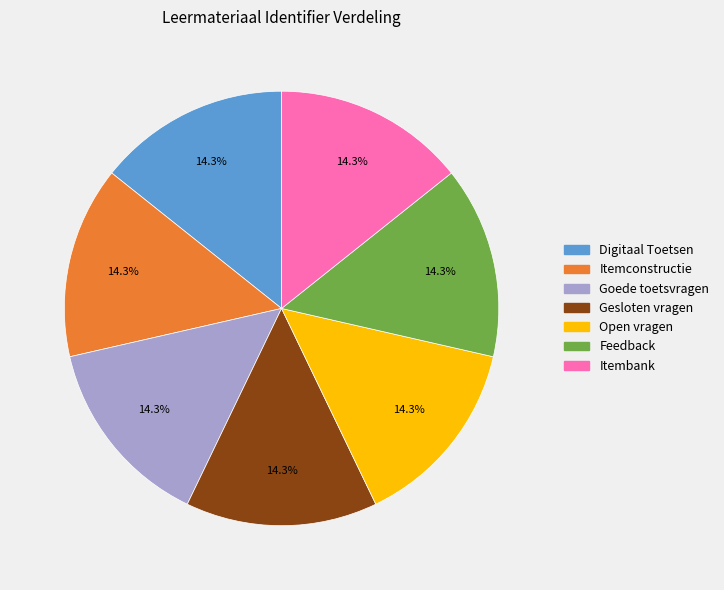

Is there a majority slice in this chart?

No